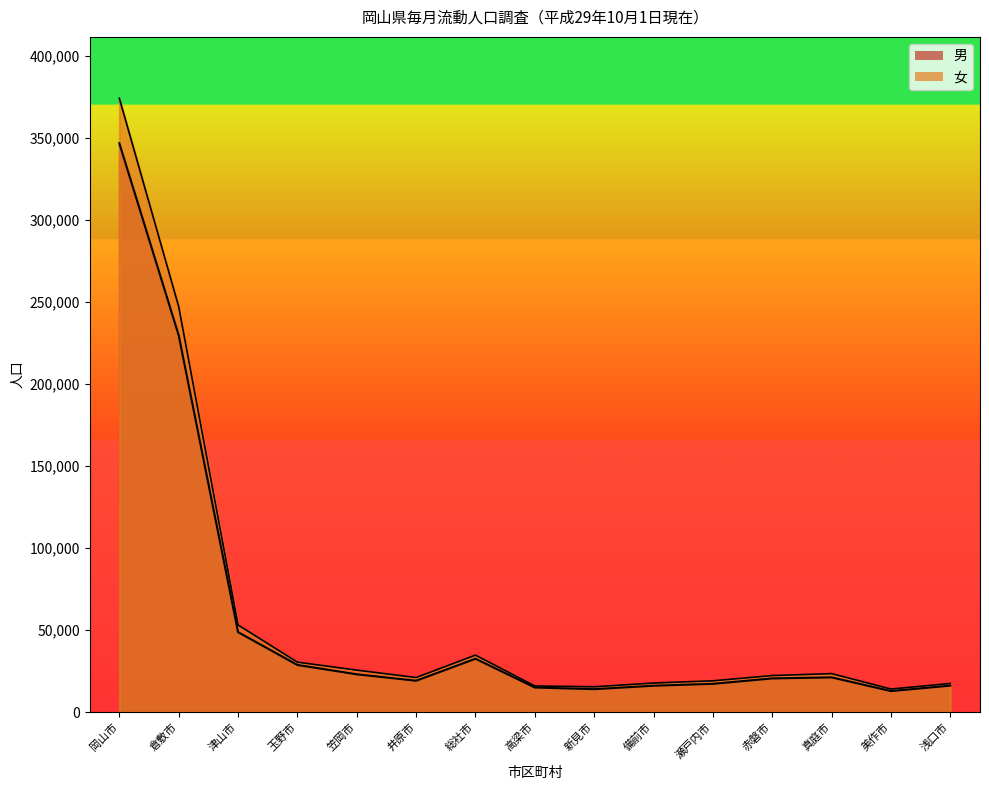

True or false: 女 and 男 cross at least once.

False